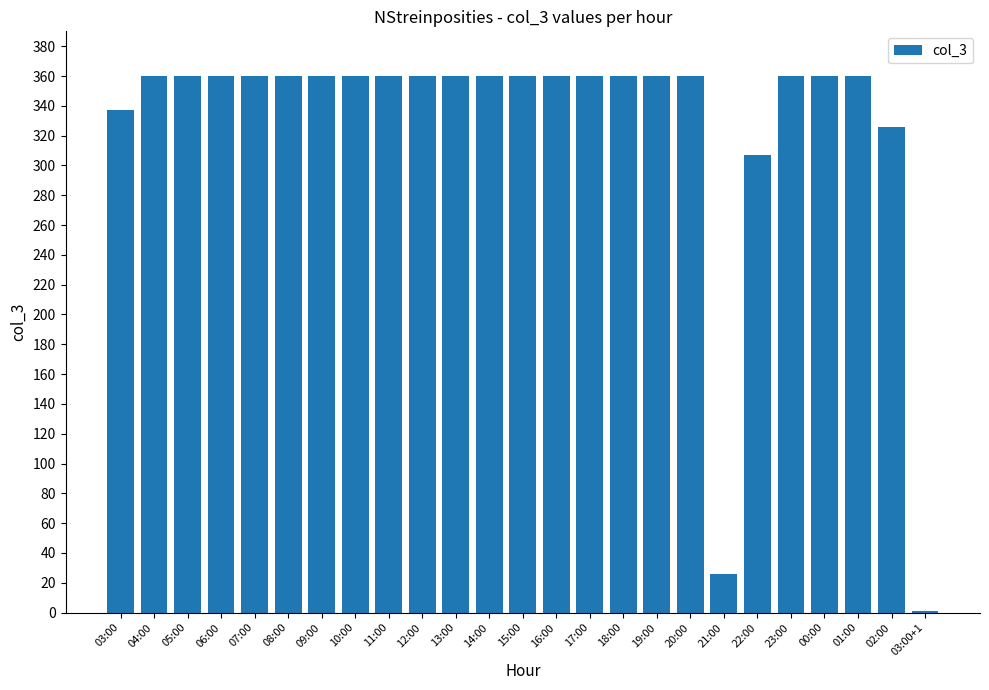

What is the maximum value shown in the chart?

360